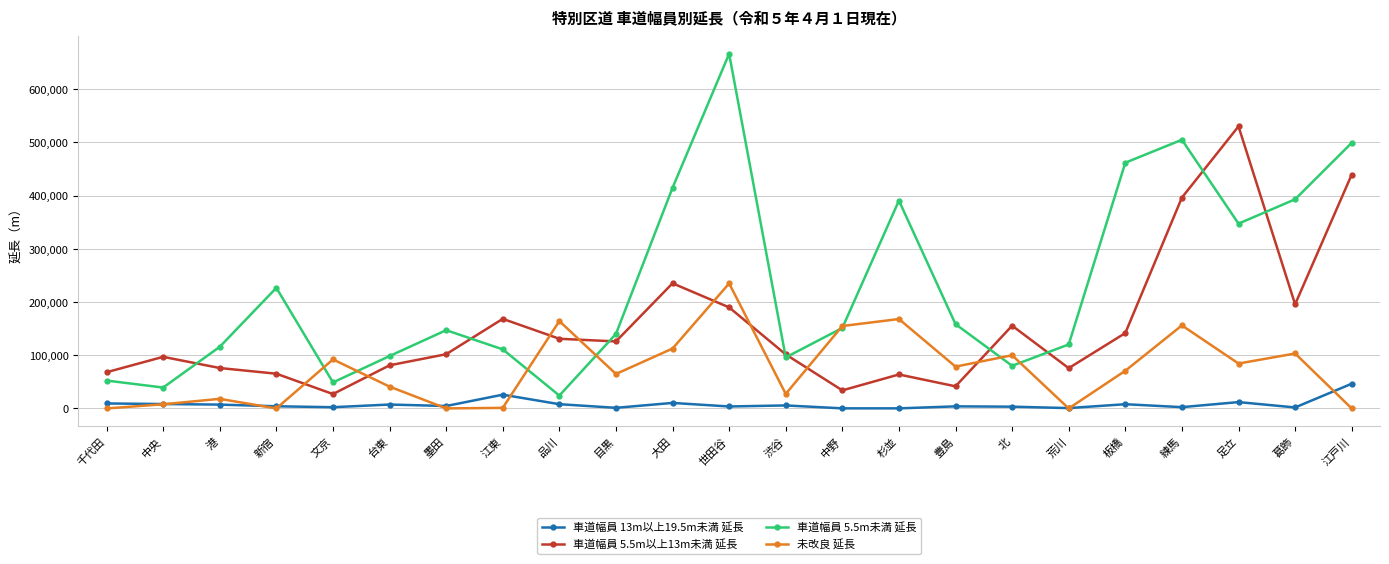

How many times do 未改良 延長 and 車道幅員 5.5m以上13m未満 延長 cross each other?

8